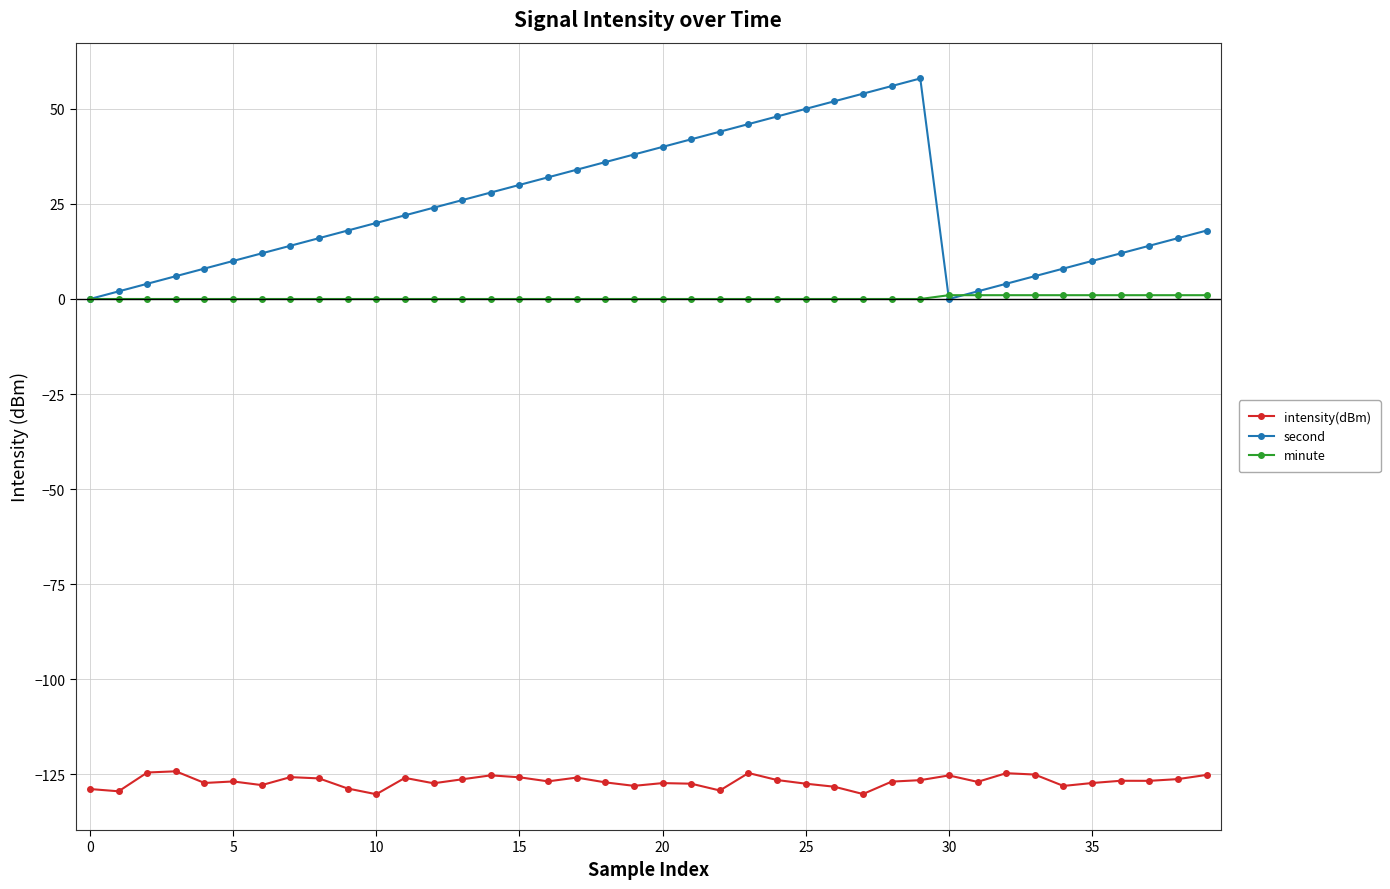

What is the minimum value shown in the chart?

-130.3